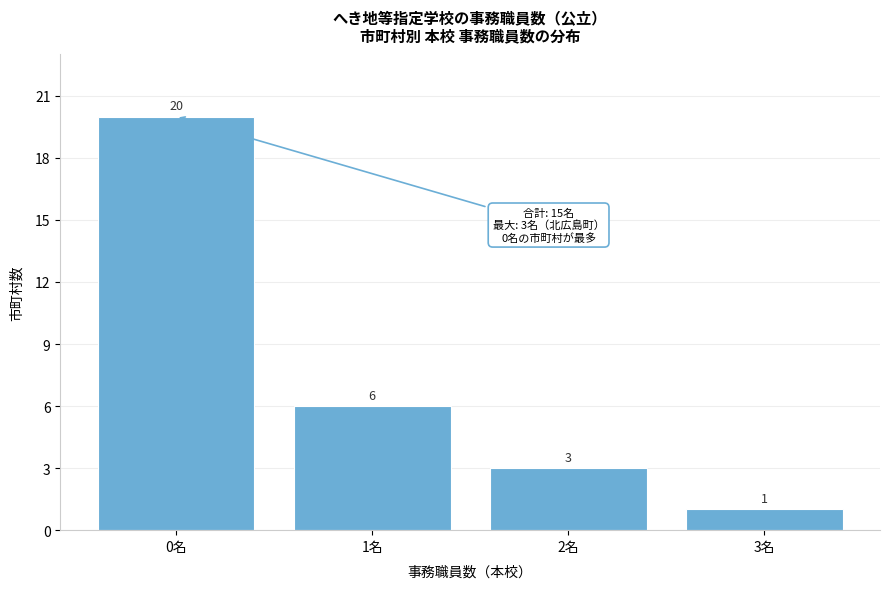

Reading right to left, list all the values displayed in this chart.

1	3	6	20